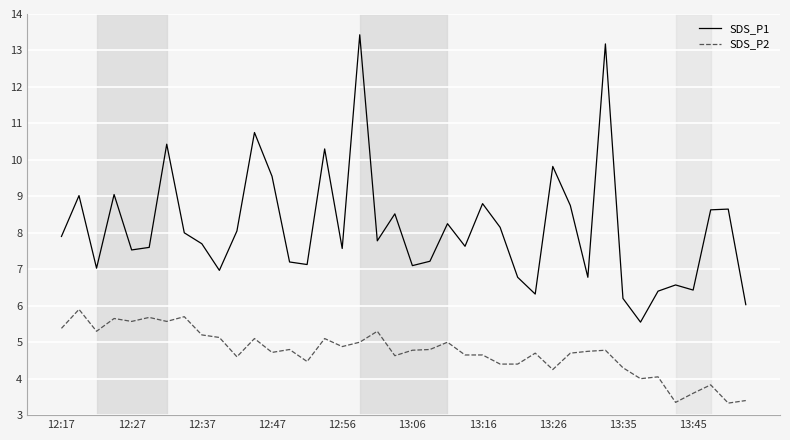

Which series has the largest total across all categories?

SDS_P1